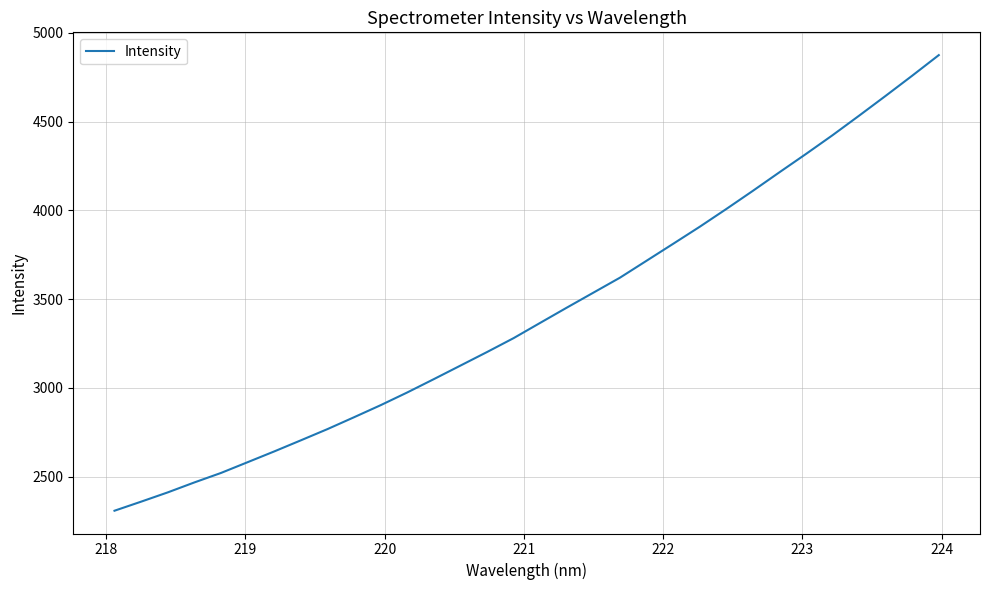

What is the difference between the maximum and minimum values?

2566.4